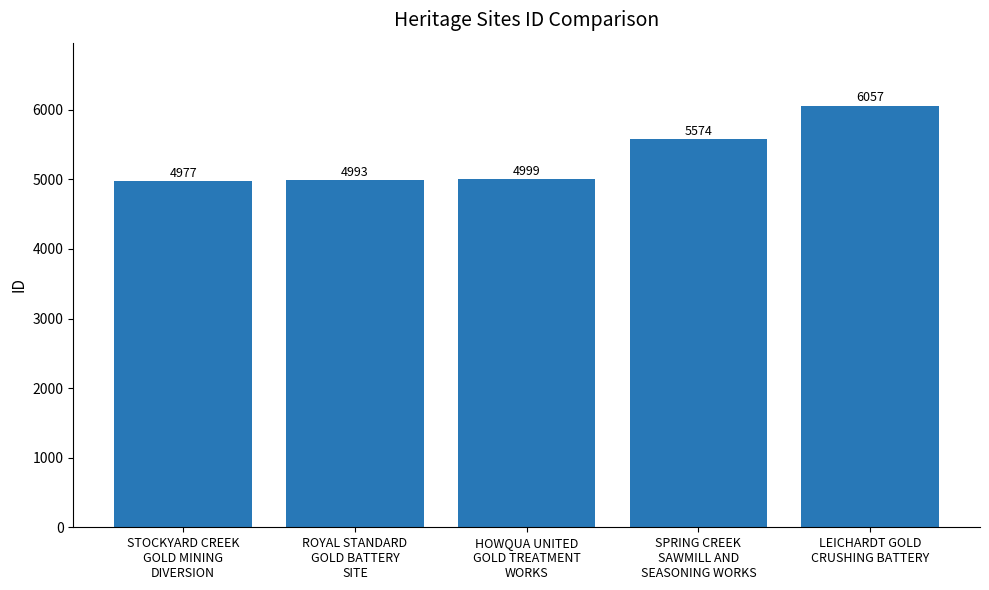

What is the value of the 4th bar from the left?

5574